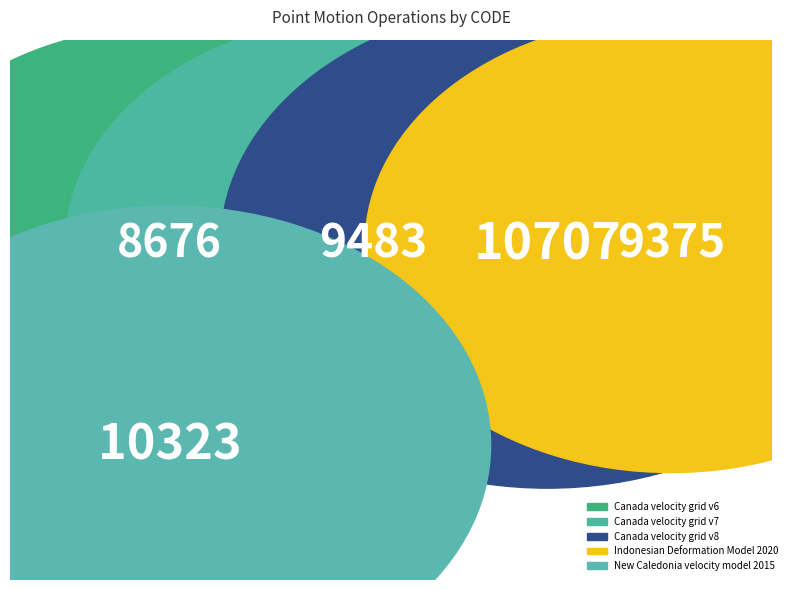

To the nearest percent, what is the difference between the New Caledonia velocity model 2015 and Indonesian Deformation Model 2020 slice percentages?

2%